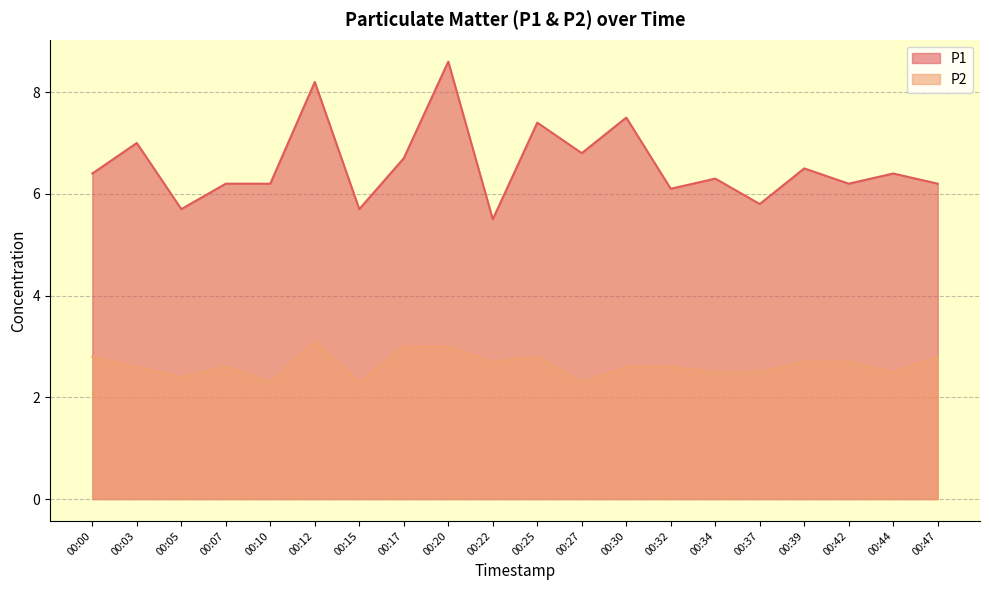

What is the sum of all P1 values?

131.4